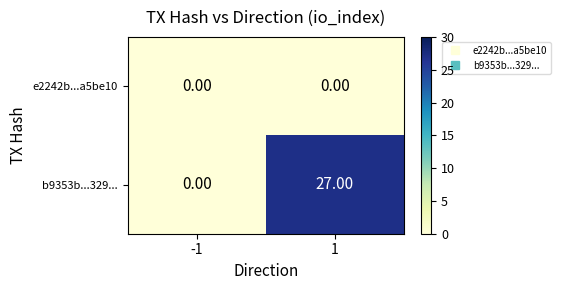

How many distinct data groups are displayed?

2